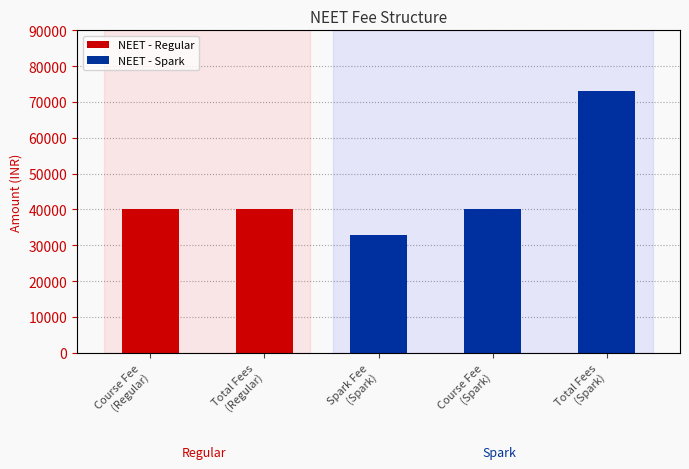

What is the sum of all NEET - Spark values?

146000